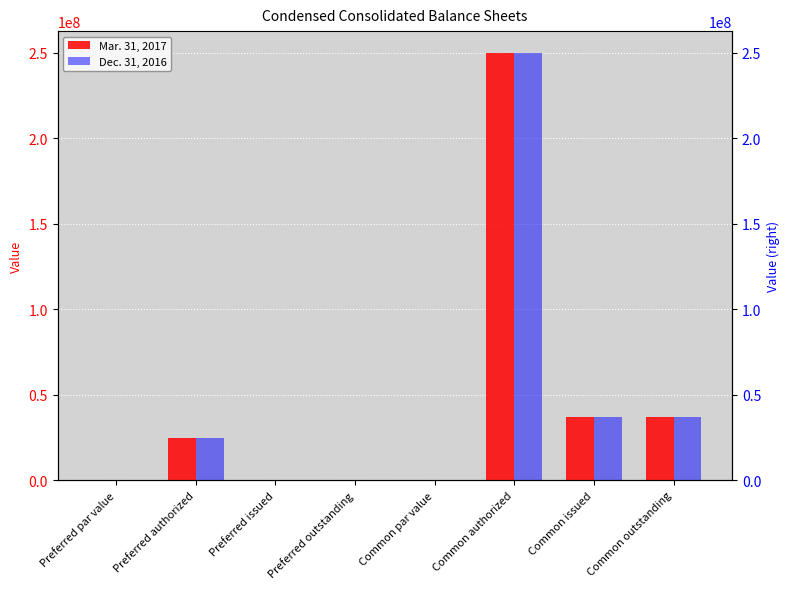

How many bars are there in each group?

2